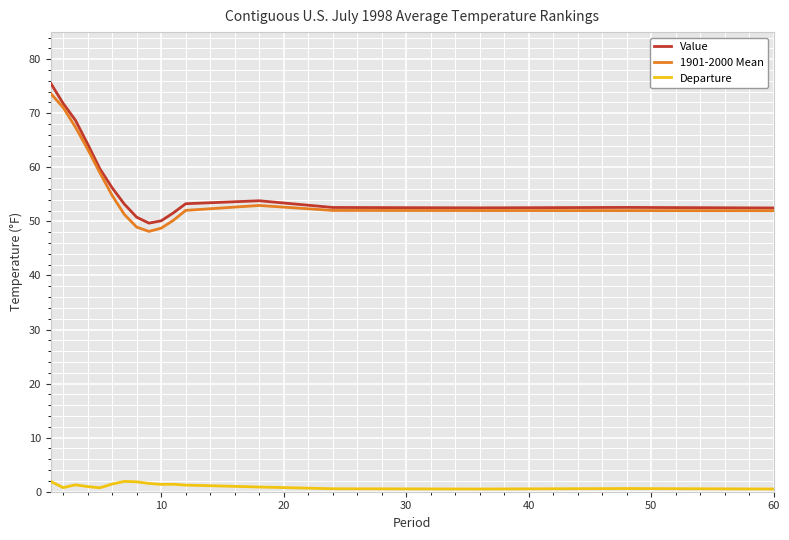

True or false: Departure has more than 1 interior local peaks.

True